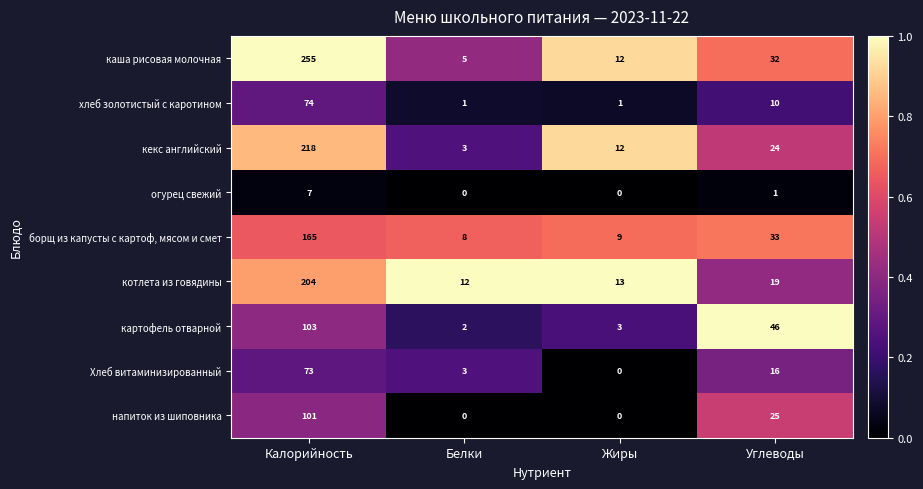

List the series in order of their peak value, lowest first.

огурец свежий, Хлеб витаминизированный, хлеб золотистый с каротином, напиток из шиповника, картофель отварной, борщ из капусты с картоф, мясом и смет, котлета из говядины, кекс английский, каша рисовая молочная